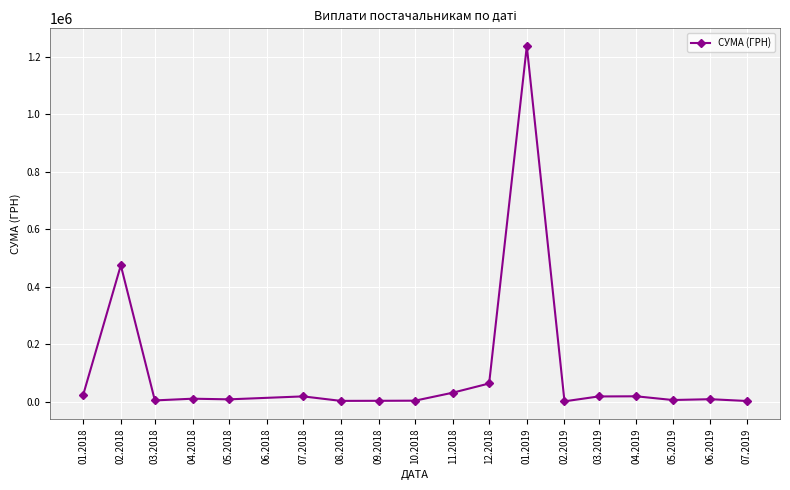

What is the greatest value displayed?

1237686.2